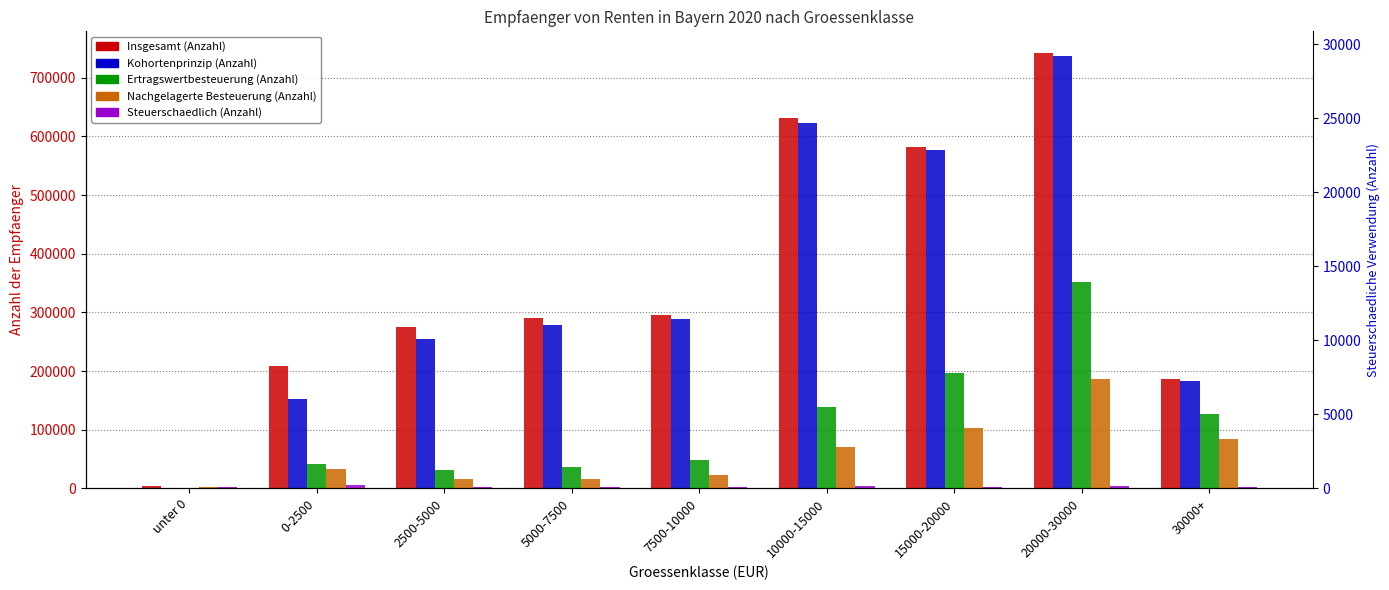

What is the value of the Nachgelagerte Besteuerung (Anzahl) bar at the 7th from the left?

103523